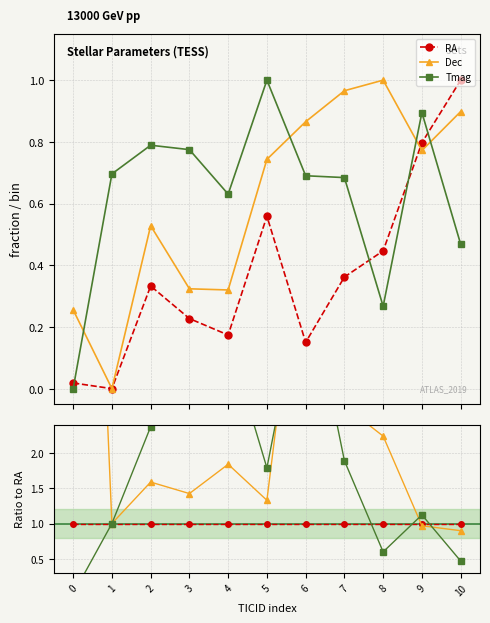

What is the sum of the Dec / RA values at 1 and 9?

2.0